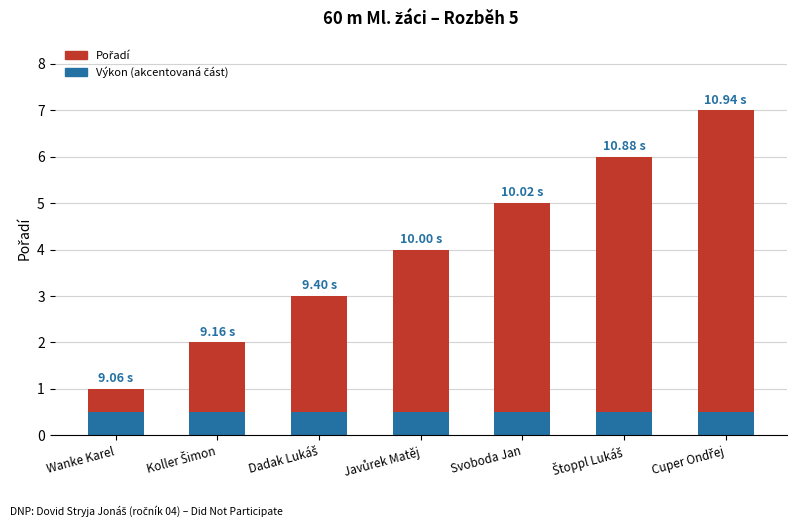

What is the approximate value of Pořadí at Javůrek Matěj?

3.5